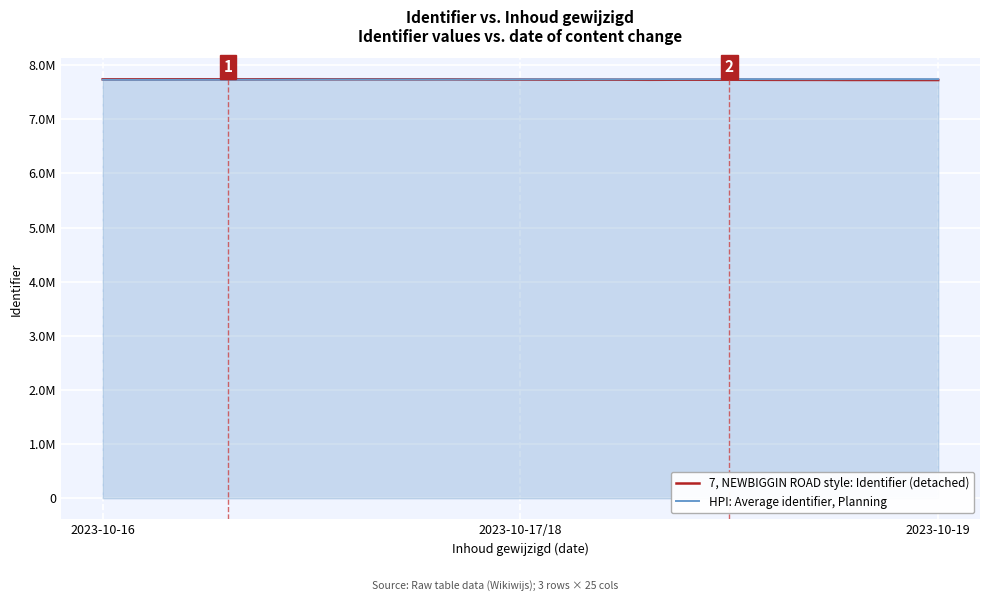

List the series in order of their overall mean, lowest first.

7, NEWBIGGIN ROAD style: Identifier (detached), HPI: Average identifier, Planning